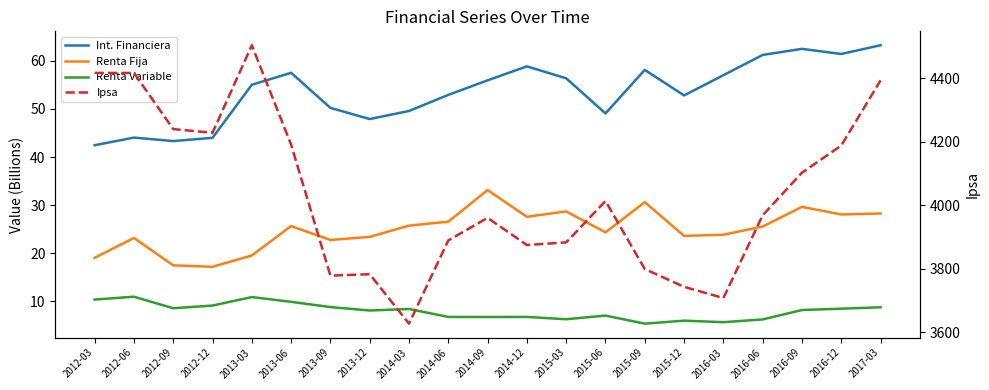

List the labels in order of Ipsa value, largest first.

2013-03, 2012-03, 2012-06, 2017-03, 2012-09, 2012-12, 2013-06, 2016-12, 2016-09, 2015-06, 2016-06, 2014-09, 2014-06, 2015-03, 2014-12, 2015-09, 2013-12, 2013-09, 2015-12, 2016-03, 2014-03